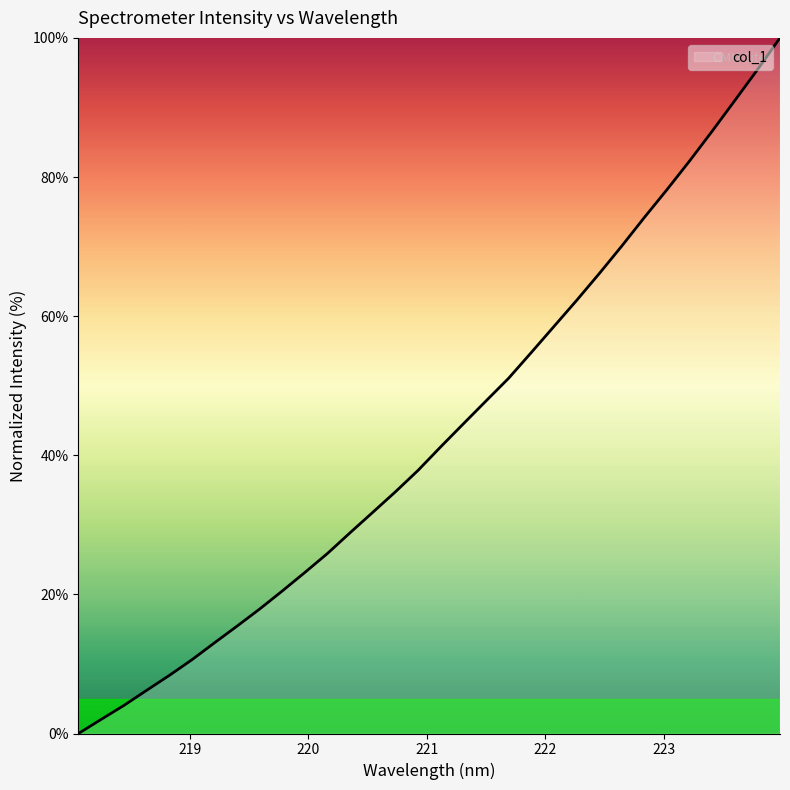

What is the greatest value displayed?

100.0